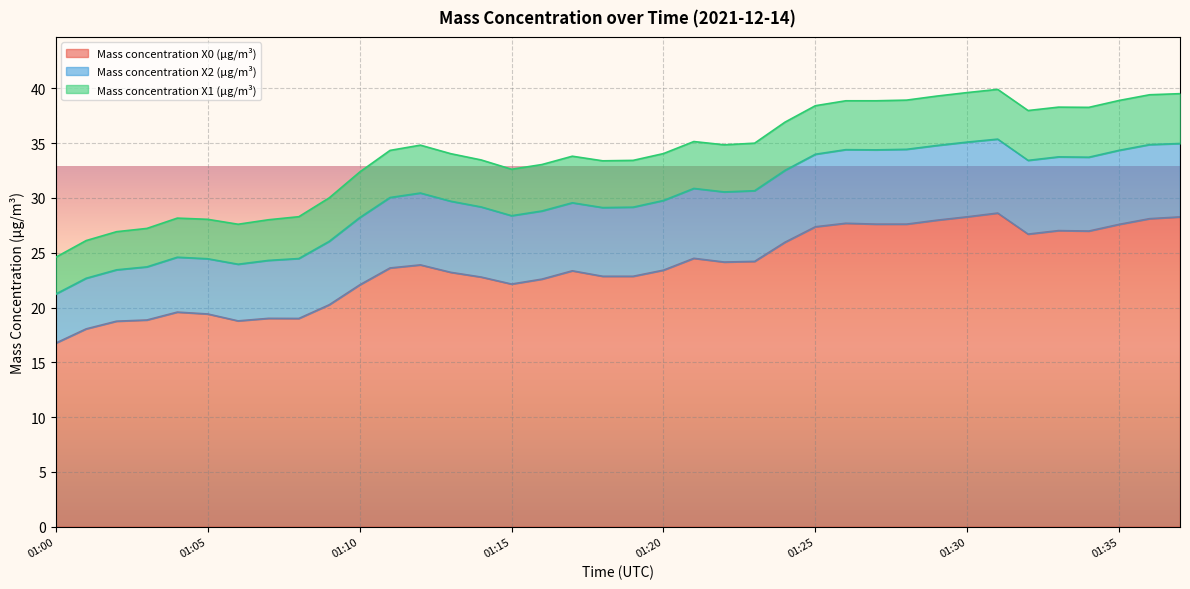

What is the highest value of the Mass concentration X0 (μg/m³) series?

28.6